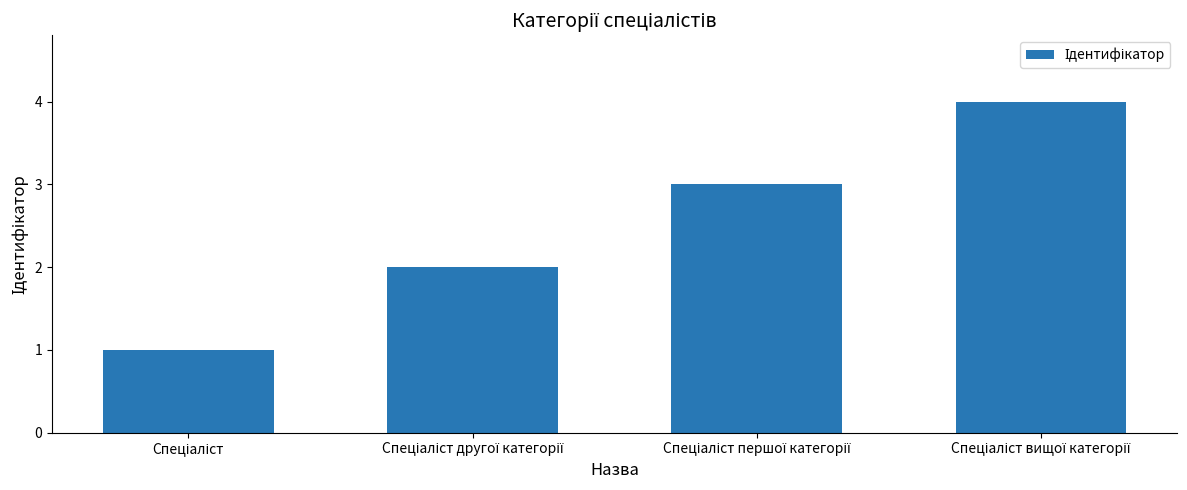

What is the maximum value shown in the chart?

4